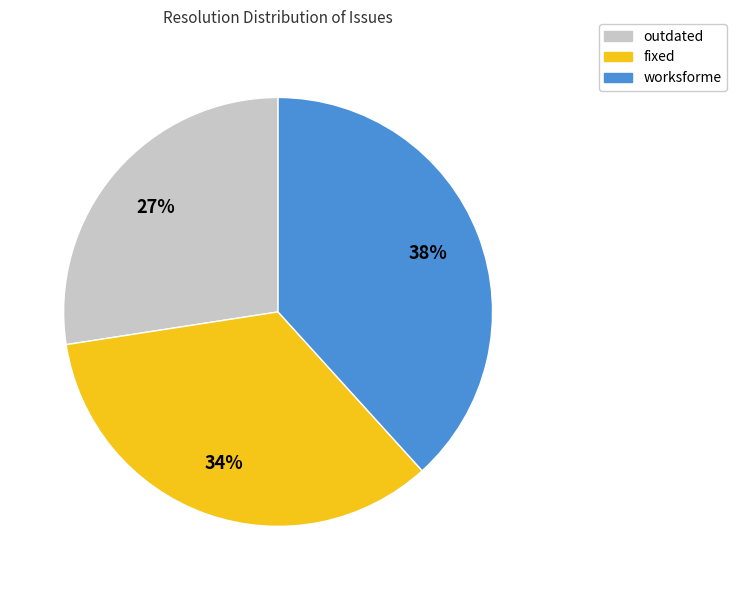

To the nearest percent, what is the difference between the largest and smallest slice percentages?

11%